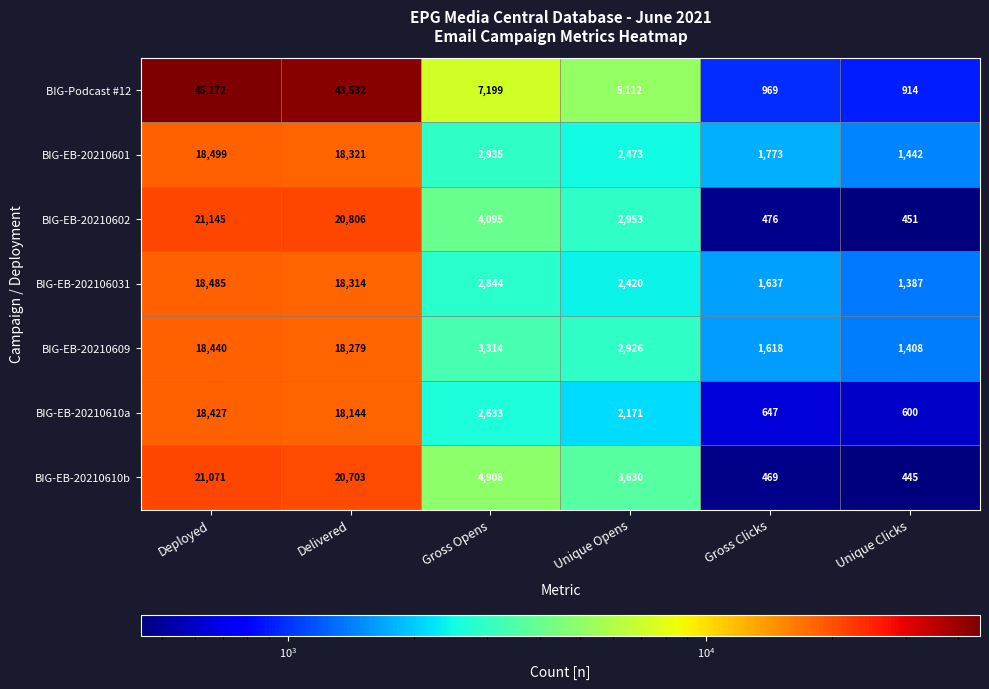

How many distinct data groups are displayed?

7